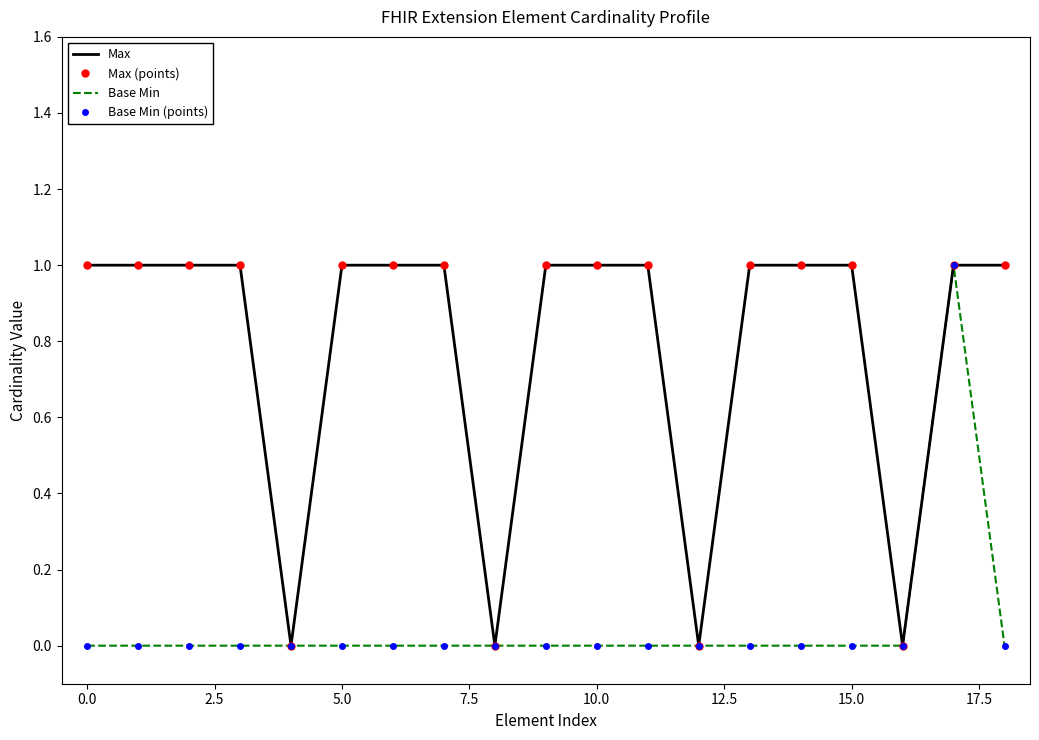

What is the value of the Max (points) point at the 15th from the left?

1